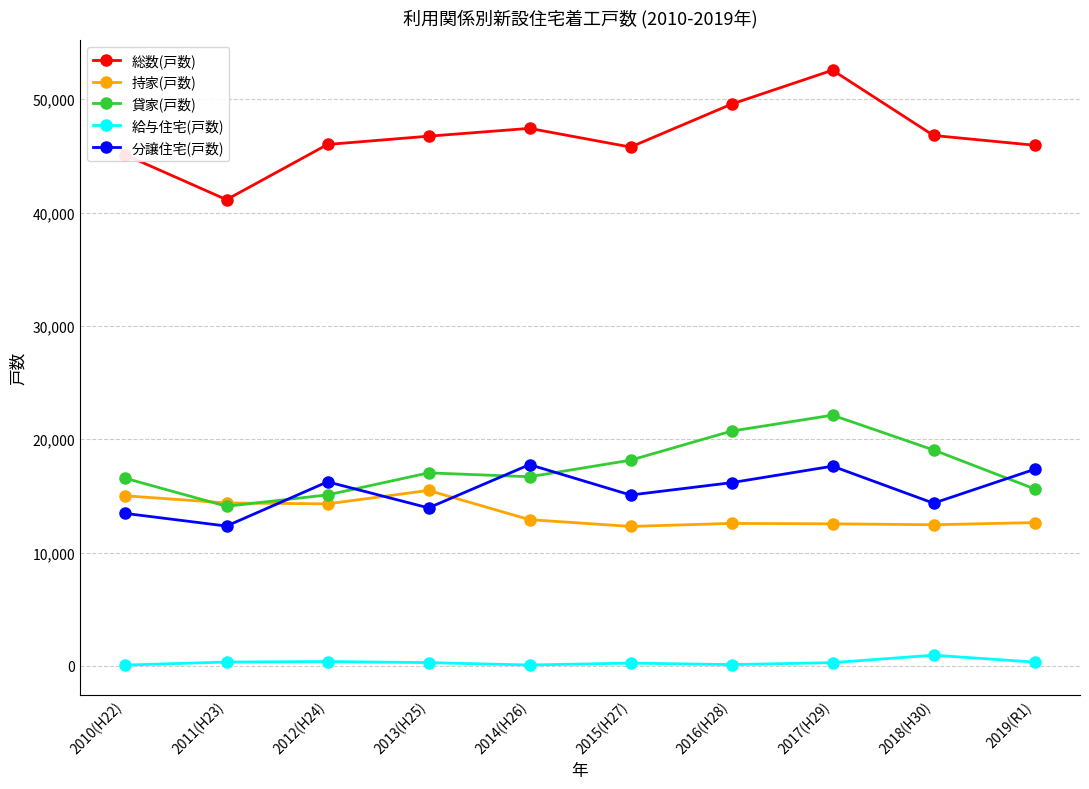

What is the label of the 4th point from the right?

2016(H28)